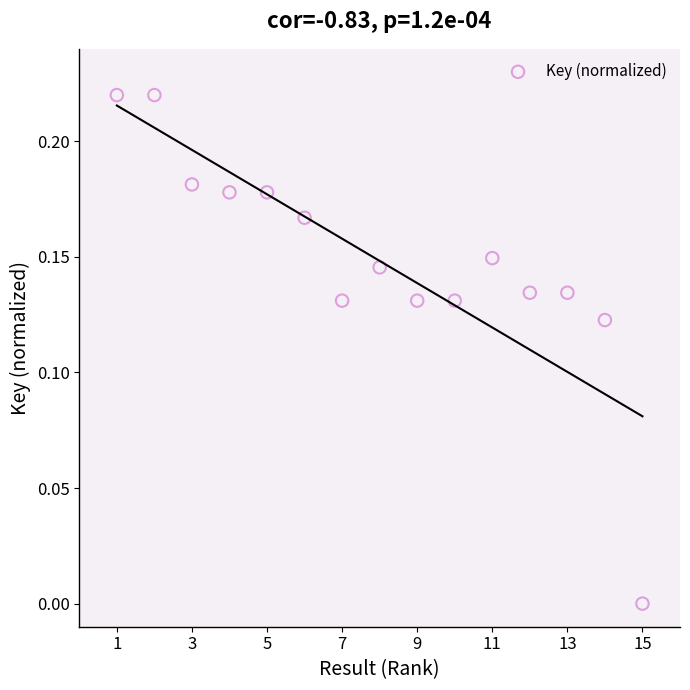

What is the range of X values (max minus min)?

14.0